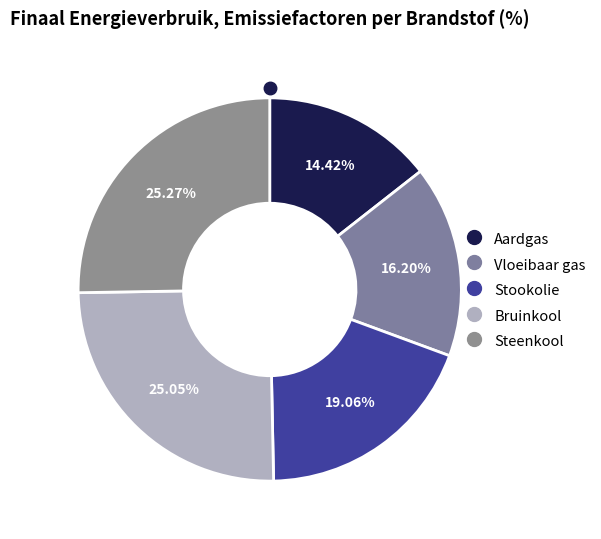

What percentage do Steenkool and Stookolie together represent?

44.3%